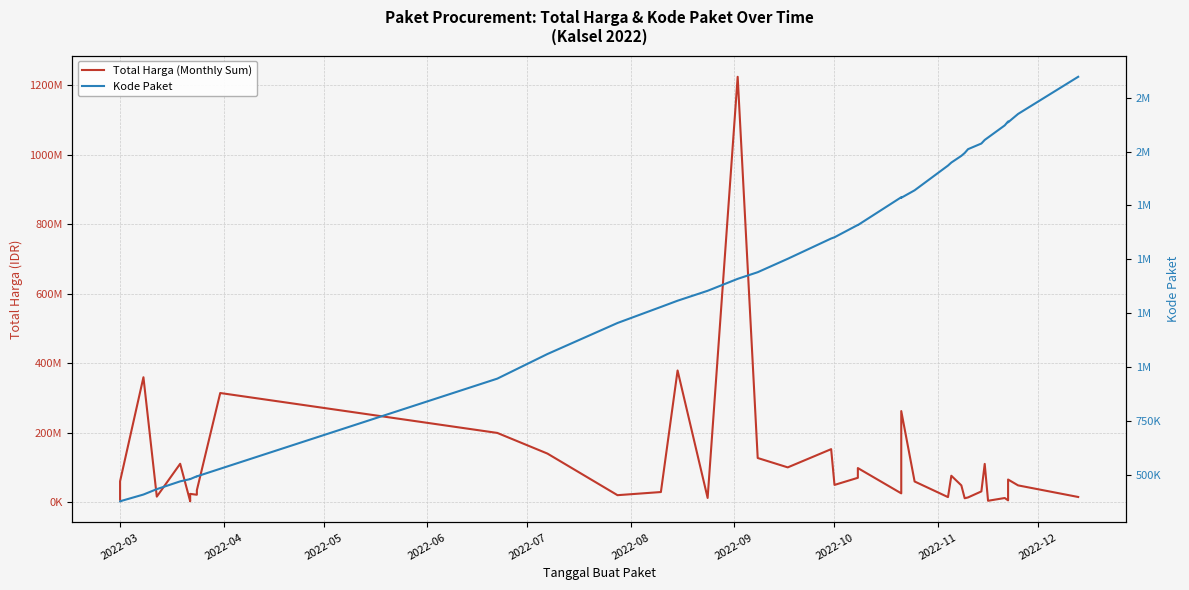

True or false: Total Harga (Monthly Sum) and Kode Paket cross at least once.

False